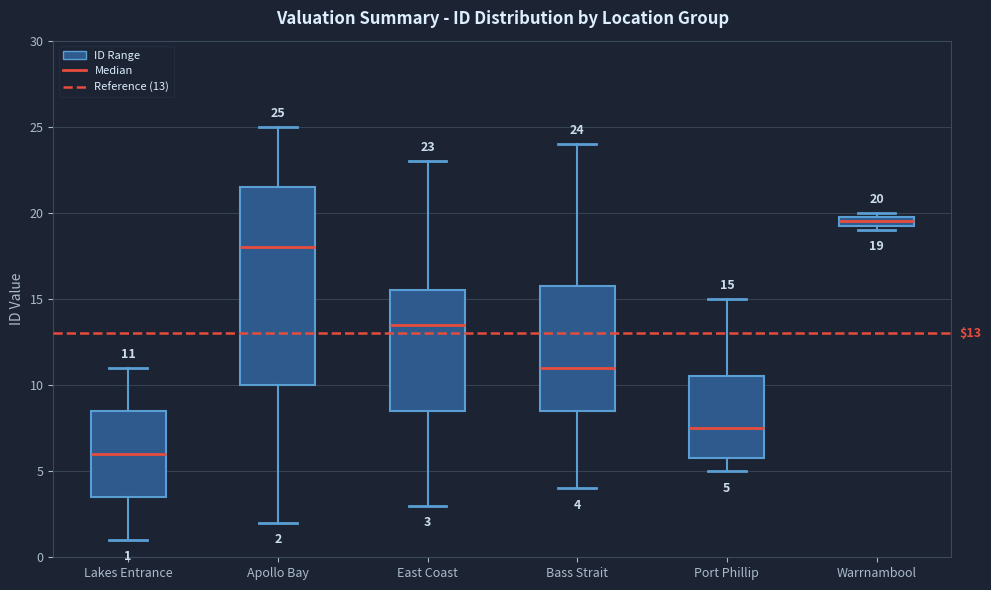

Comparing the boxes themselves (not the whiskers), which one is the tallest?

Apollo Bay